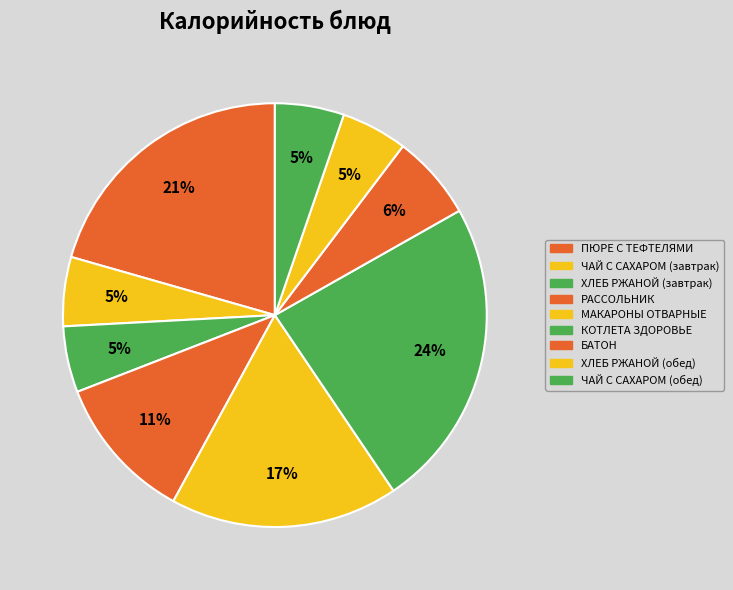

True or false: КОТЛЕТА ЗДОРОВЬЕ accounts for 39% of the total.

False